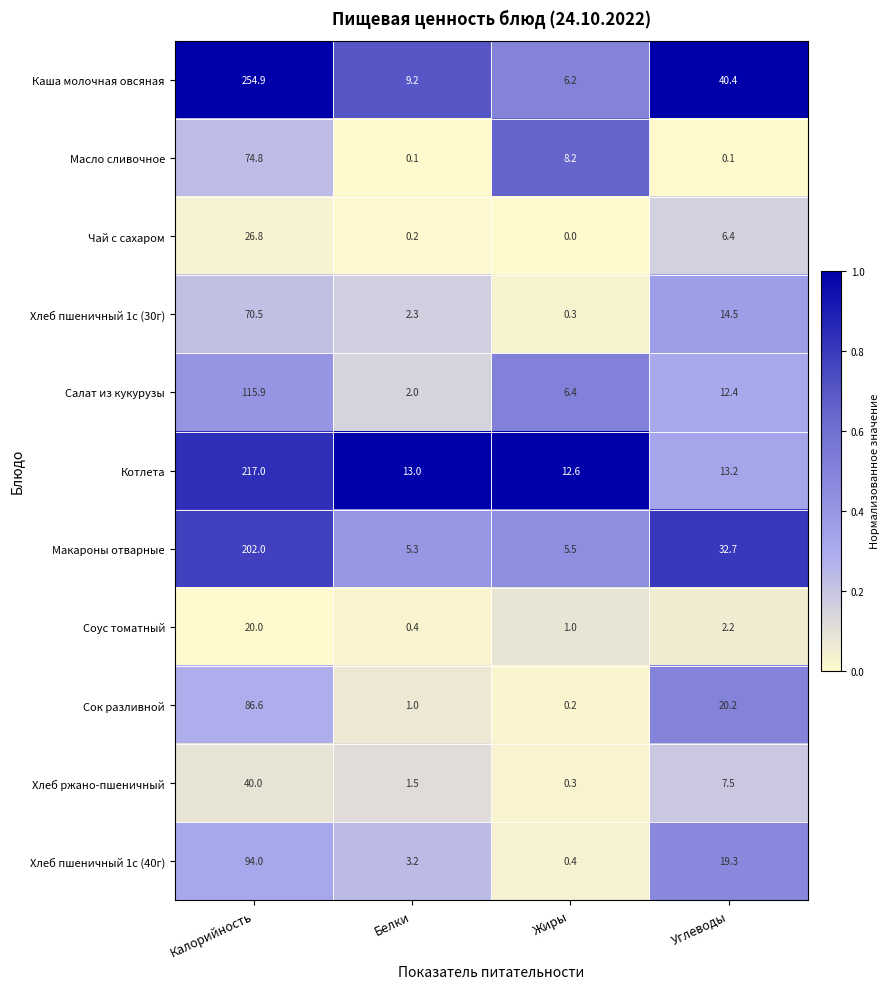

Is it true that Салат из кукурузы equals 2.0 at Белки?

True